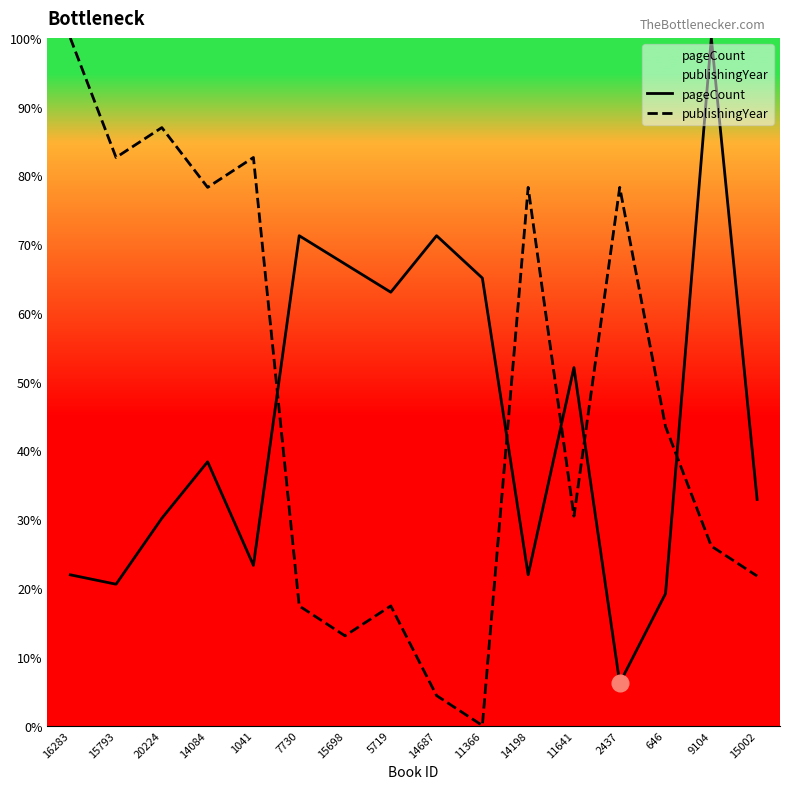

Where do pageCount and publishingYear first cross each other?

1041 and 7730